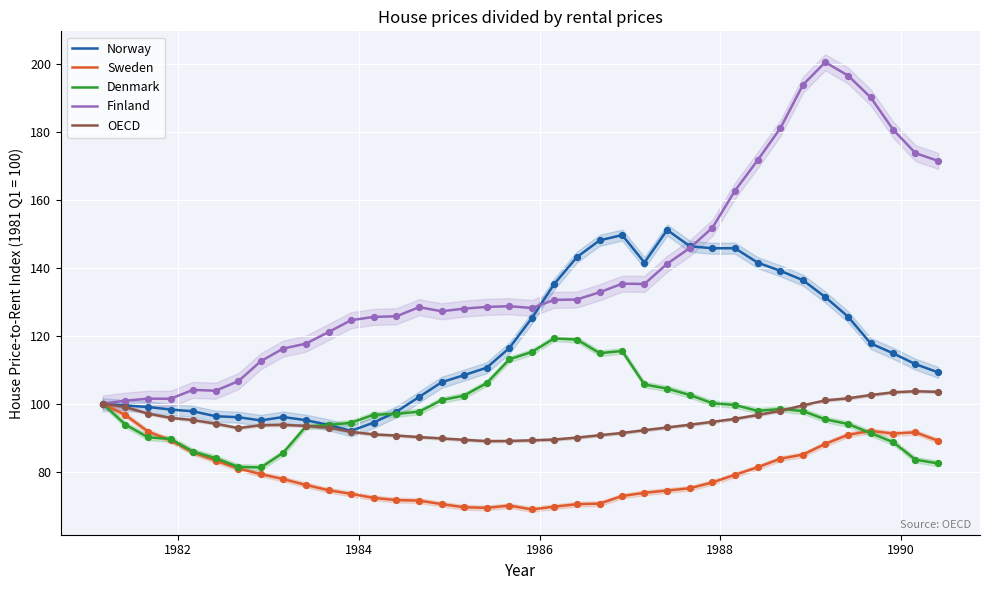

Which series has the largest total across all categories?

Finland